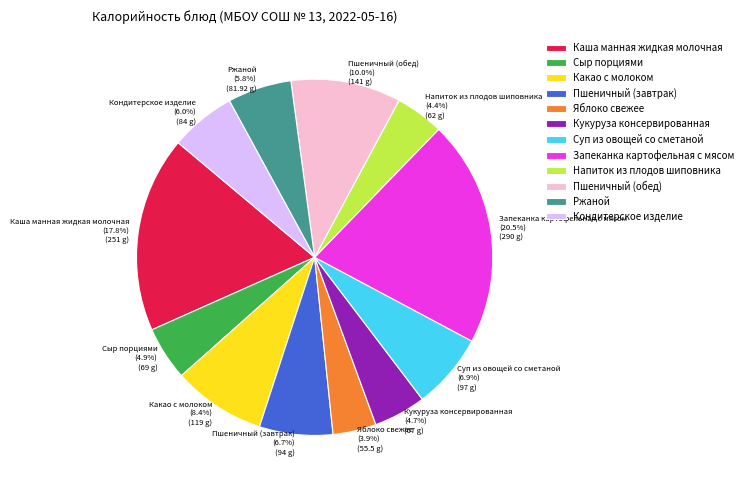

To the nearest percent, what percentage of the pie is Кондитерское изделие?

6%